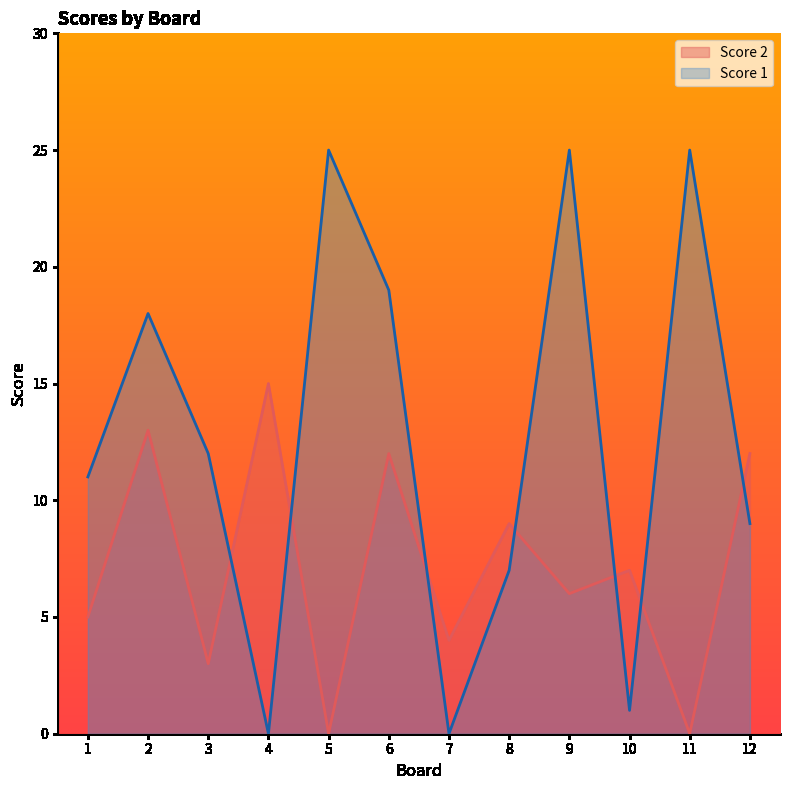

At how many categories does at least one series exceed 24?

3